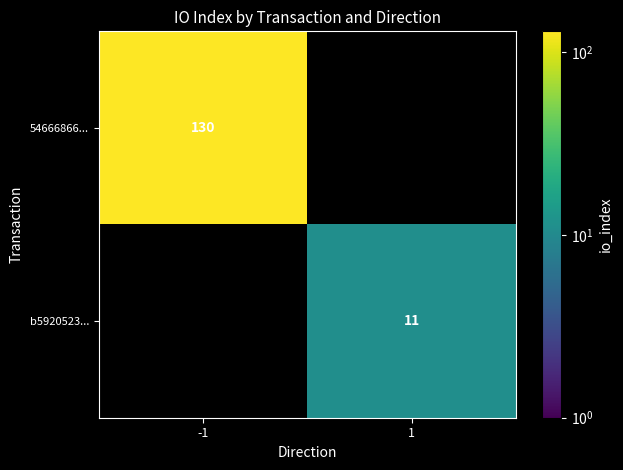

Is it true that b5920523... equals 7 at 1?

False